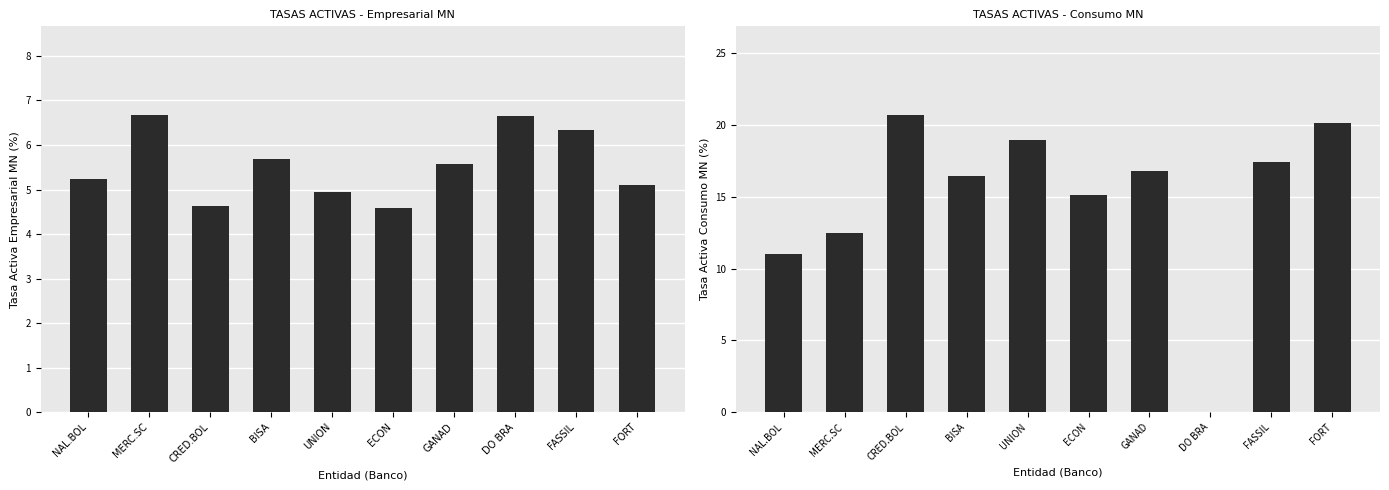

How many bars are there in each group?

2